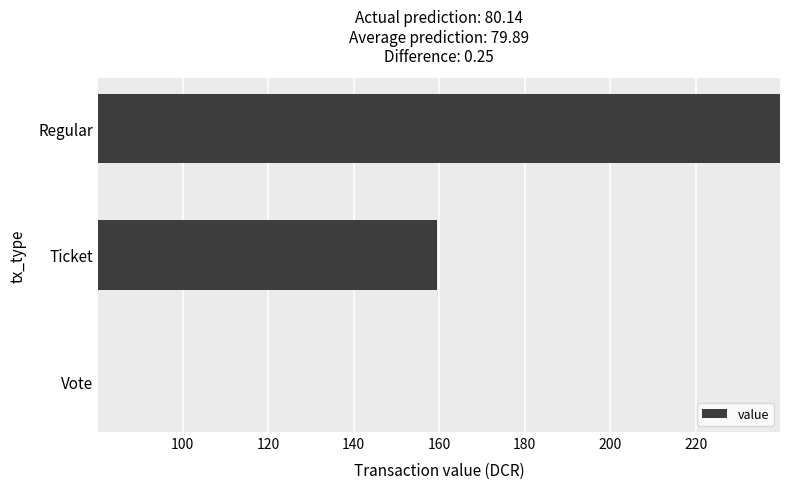

What is the maximum value shown in the chart?

239.7